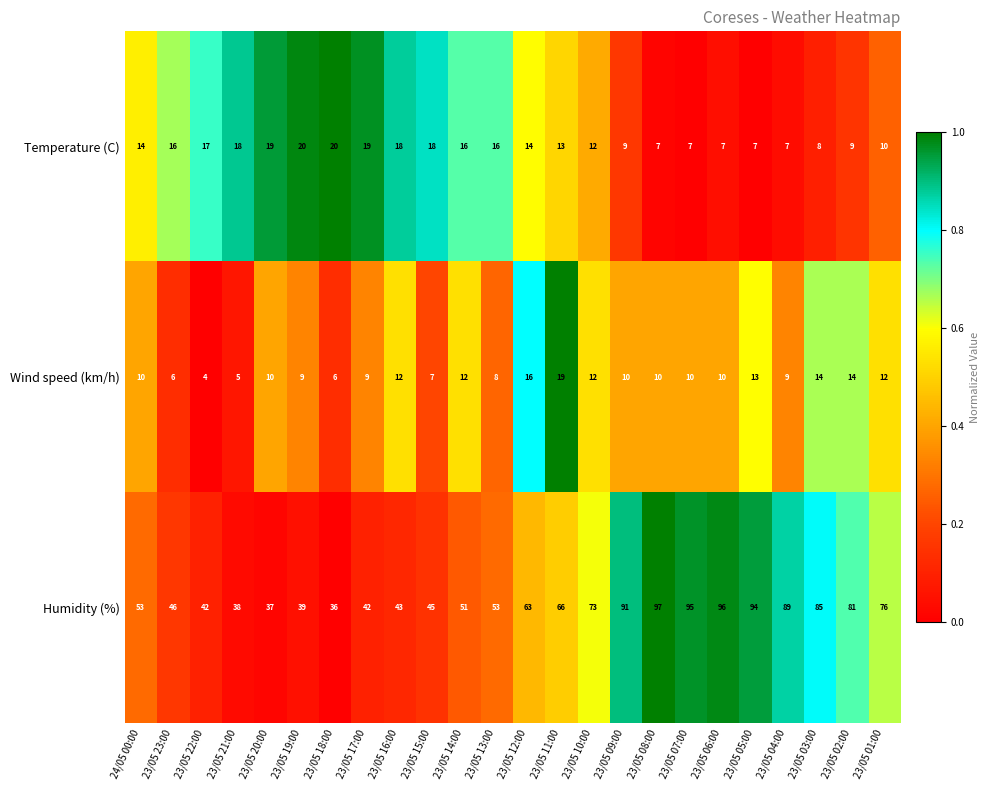

What is the sum of the Temperature (C) values at 23/05 04:00 and 23/05 08:00?

14